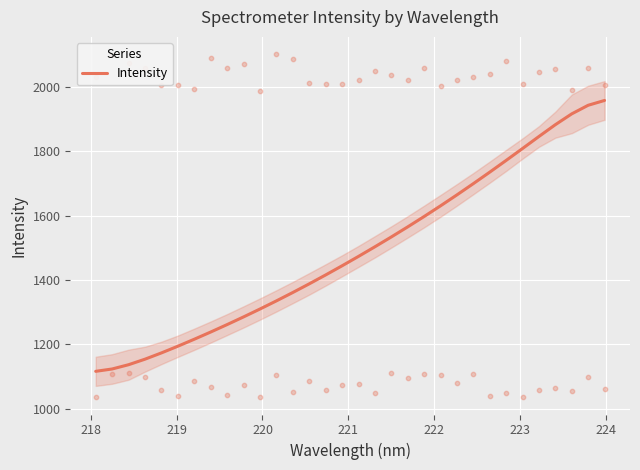

What is the maximum value for Intensity?

1958.1